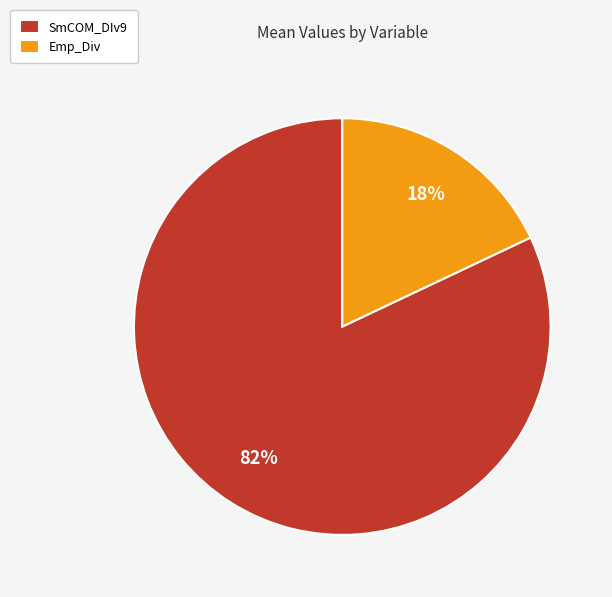

To the nearest percent, what is the difference between the largest and smallest slice percentages?

64%